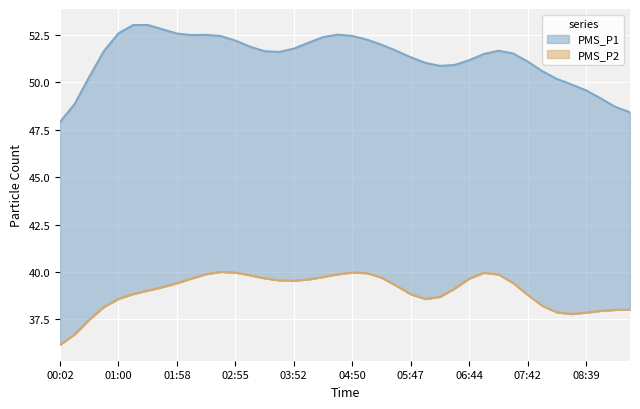

What is the average value of the PMS_P1 series?

51.3